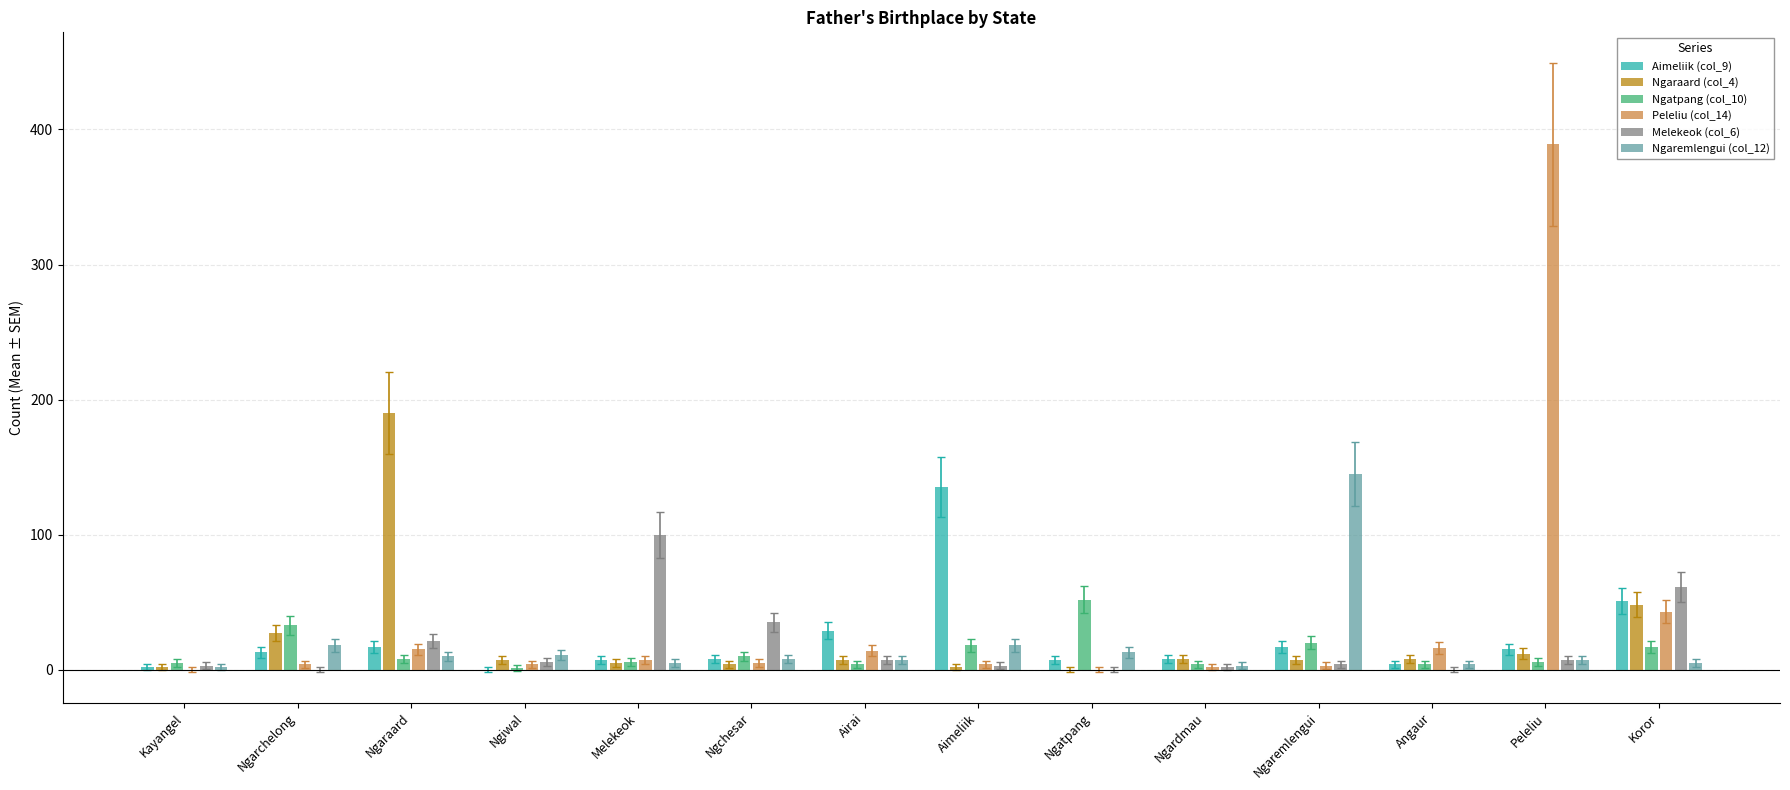

How many groups of bars are there?

14